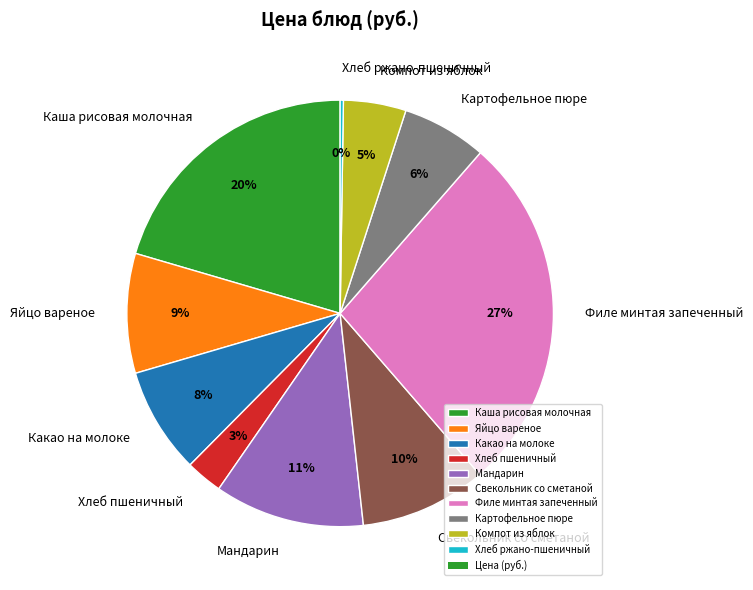

Does Свекольник со сметаной account for over 50% of the chart?

No